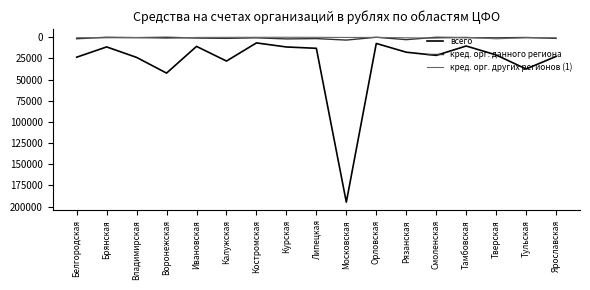

Which series has the largest total across all categories?

всего